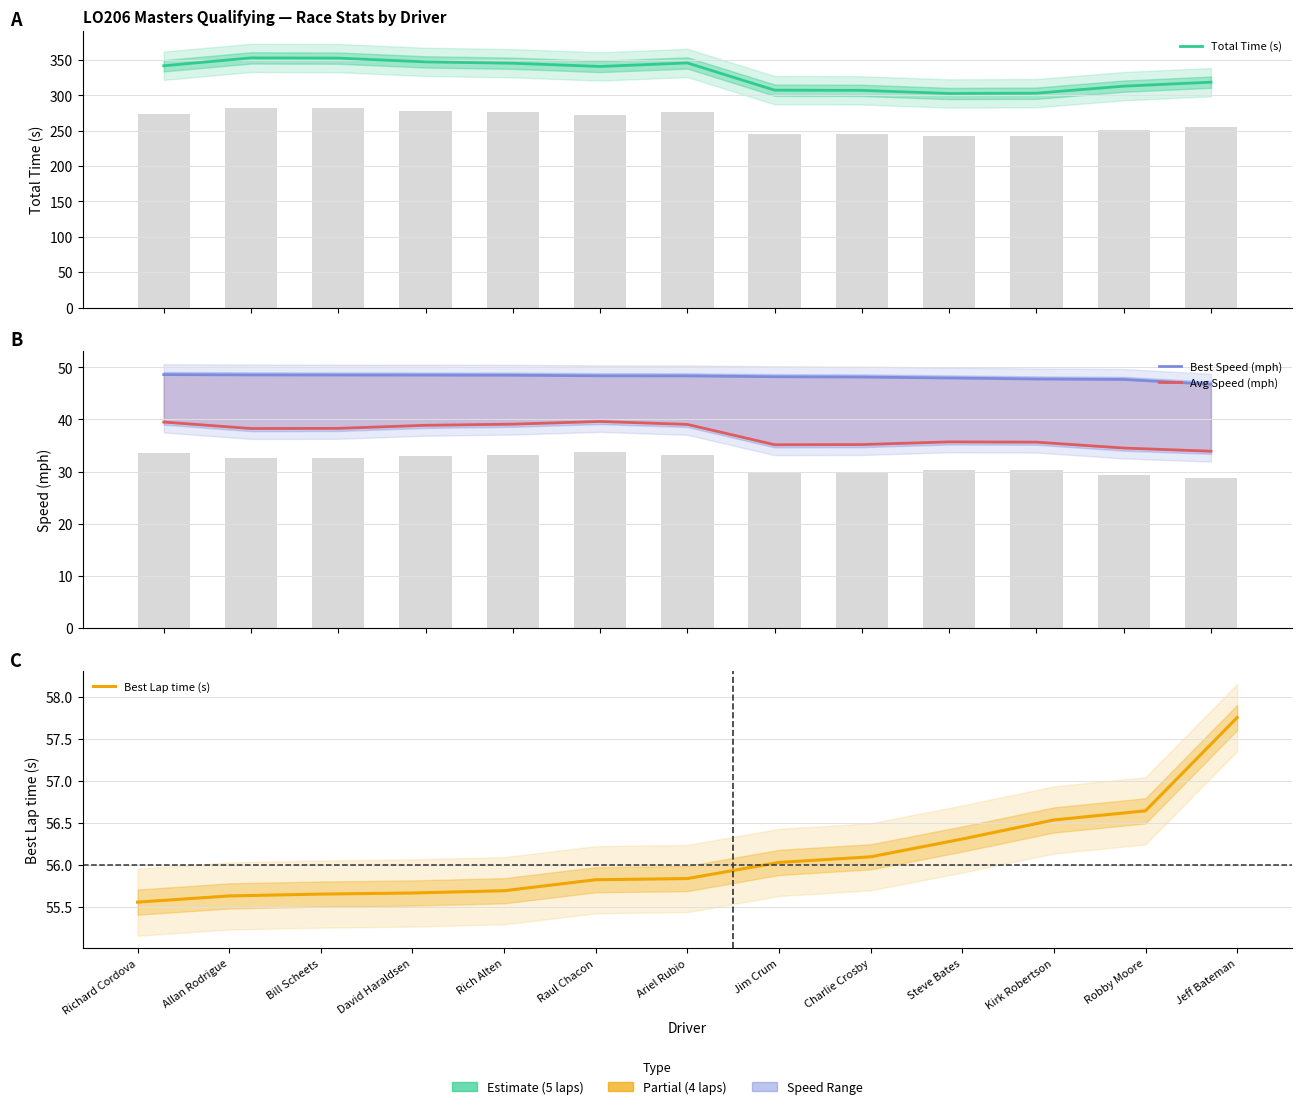

Rank the series by their maximum value, from lowest to highest.

Avg Speed (mph), Best Speed (mph), Best Lap time (s), Total Time (s)